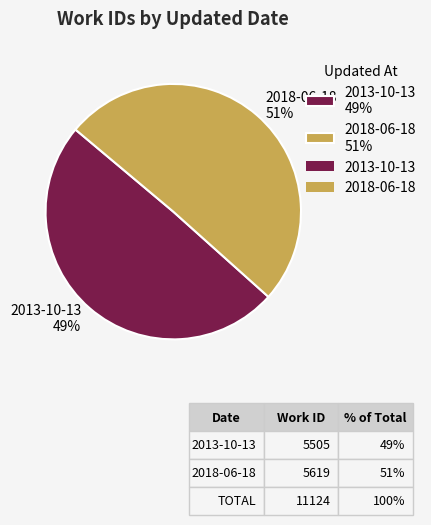

Does 2018-06-18 account for over 50% of the chart?

Yes